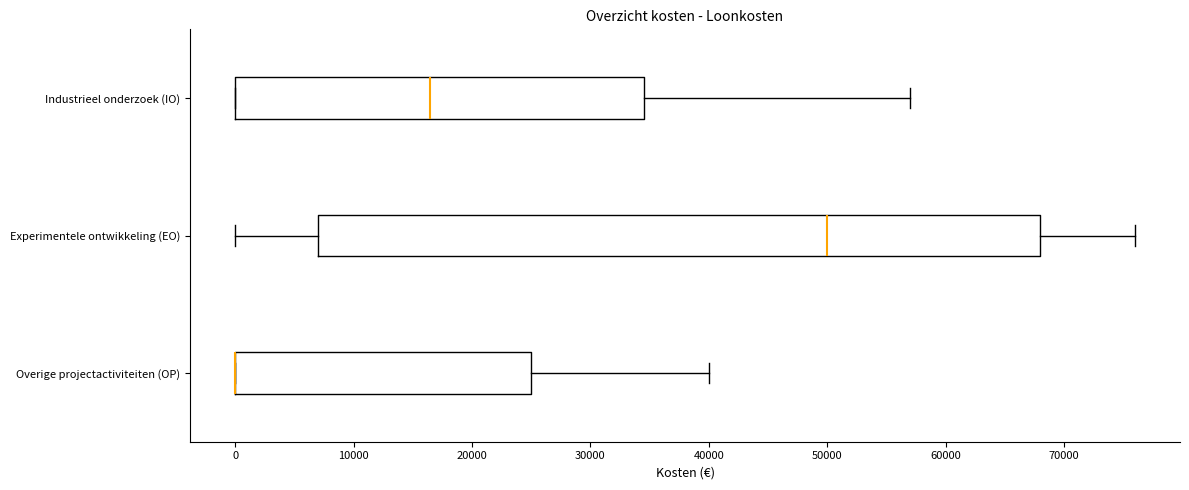

Which box is the widest, from its left edge to its right edge?

Experimentele ontwikkeling (EO)